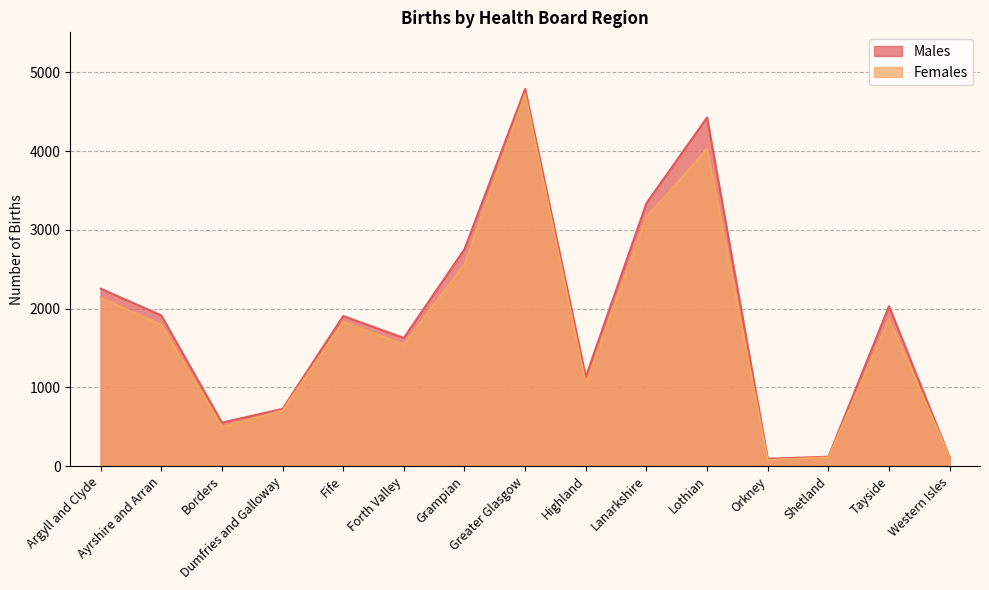

What is the label of the 10th point from the right?

Forth Valley